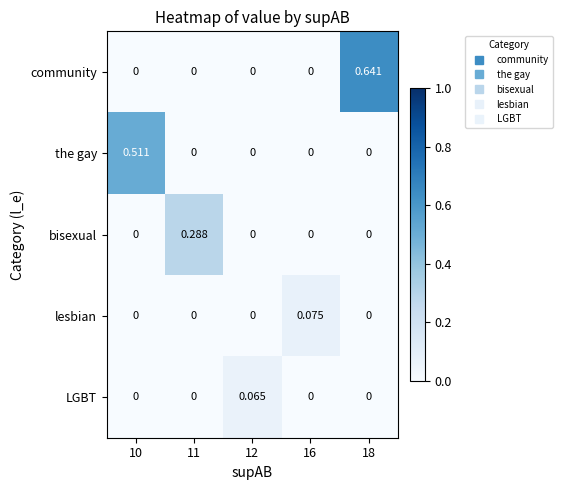

Which series has the largest total across all categories?

community